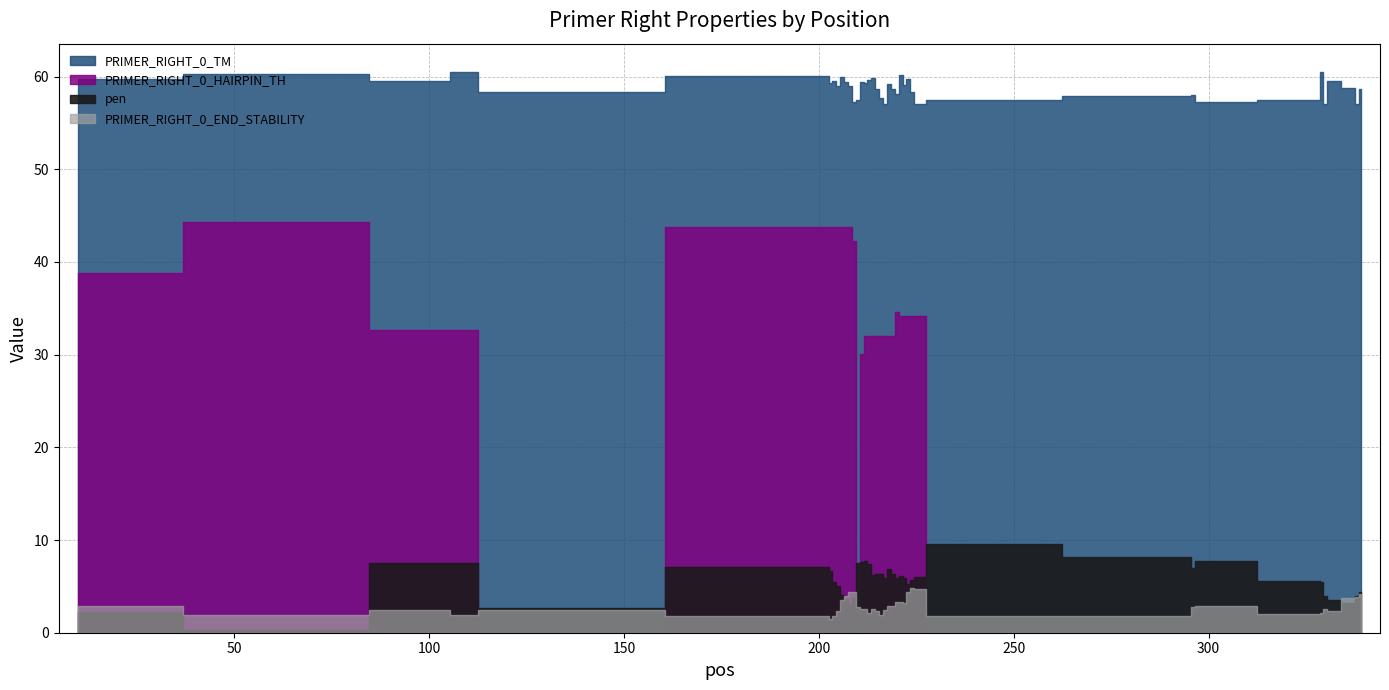

True or false: PRIMER_RIGHT_0_END_STABILITY and PRIMER_RIGHT_0_HAIRPIN_TH cross at least once.

True